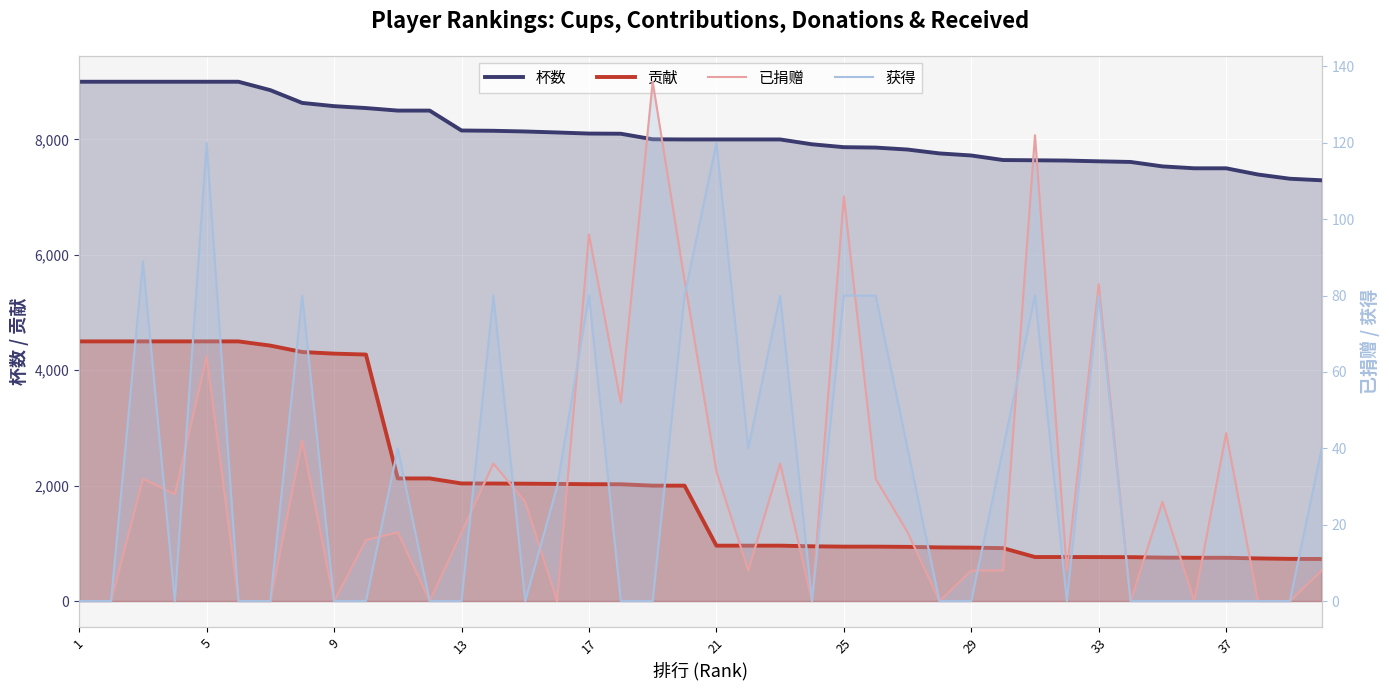

Reading right to left, what are all the values shown in this chart?

杯数: 7292	7319	7392	7500	7500	7533	7610	7621	7634	7639	7643	7722	7758	7825	7859	7866	7916	8000	8000	8000	8000	8003	8099	8102	8121	8138	8150	8155	8500	8500	8544	8577	8633	8854	9000	9000	9000	9000	9000	9000
贡献: 729	731	739	750	750	753	761	762	763	763	917	926	930	939	943	943	949	960	960	960	2000	2000	2024	2025	2030	2034	2037	2038	2125	2125	4272	4288	4316	4427	4500	4500	4500	4500	4500	4500
已捐赠: 8	0	0	44	0	26	0	83	8	122	8	8	0	18	32	106	0	36	8	34	84	136	52	96	0	26	36	18	0	18	16	0	42	0	0	64	28	32	0	0
获得: 40	0	0	0	0	0	0	80	0	80	40	0	0	40	80	80	0	80	40	120	80	0	0	80	30	0	80	0	0	40	0	0	80	0	0	120	0	89	0	0